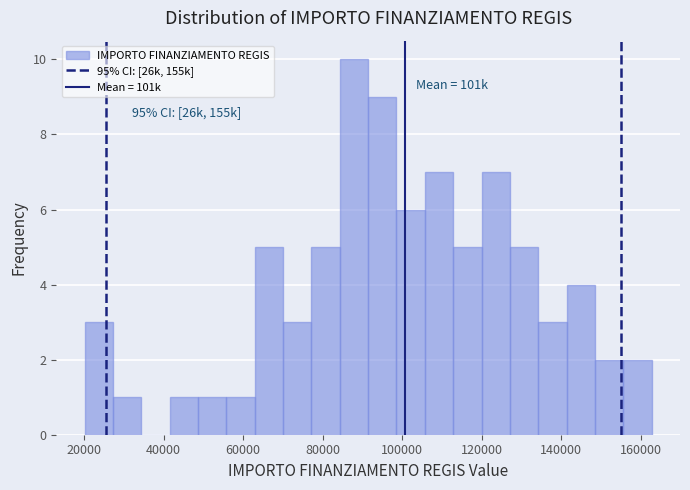

Around what value on the x-axis is the tallest bar? Give the approximate position of its centre, as read against the axis.

88000